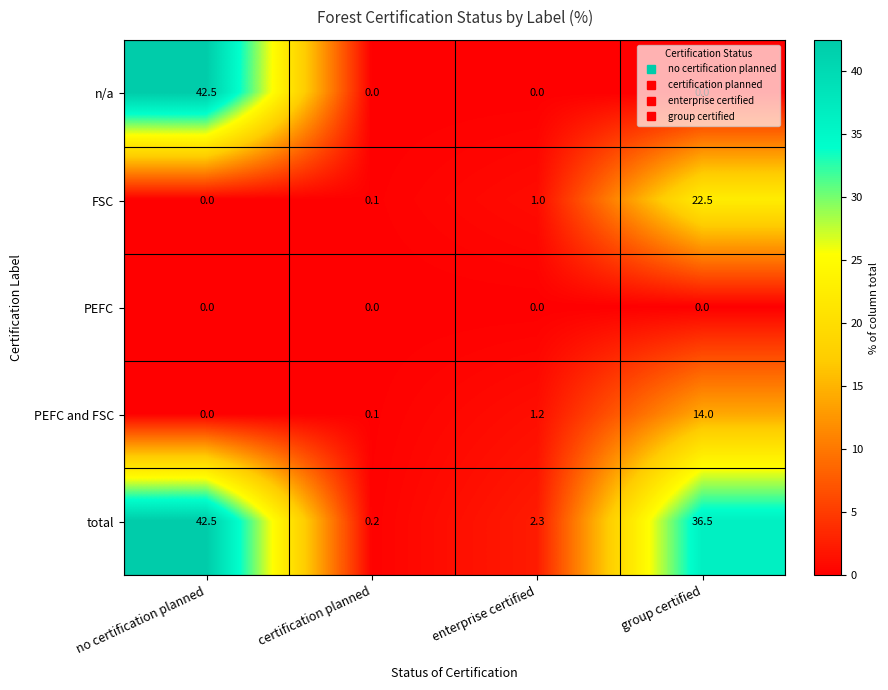

What is the approximate value of total at group certified?

36.5